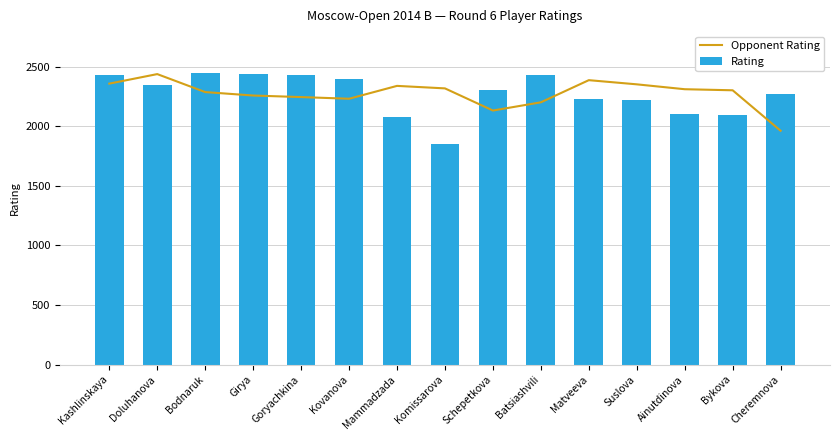

What is the lowest value of the Opponent Rating series?

1963